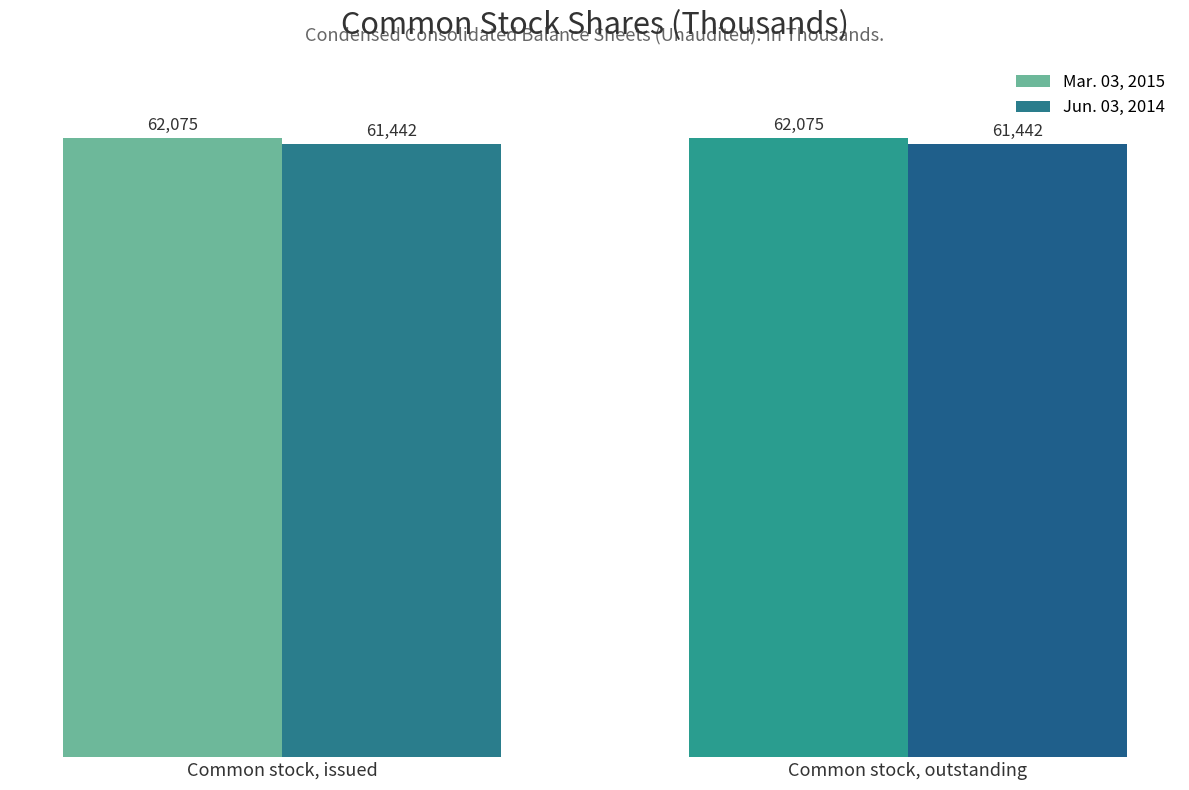

What is the value of the Jun. 03, 2014 bar at the 2nd from the left?

61442